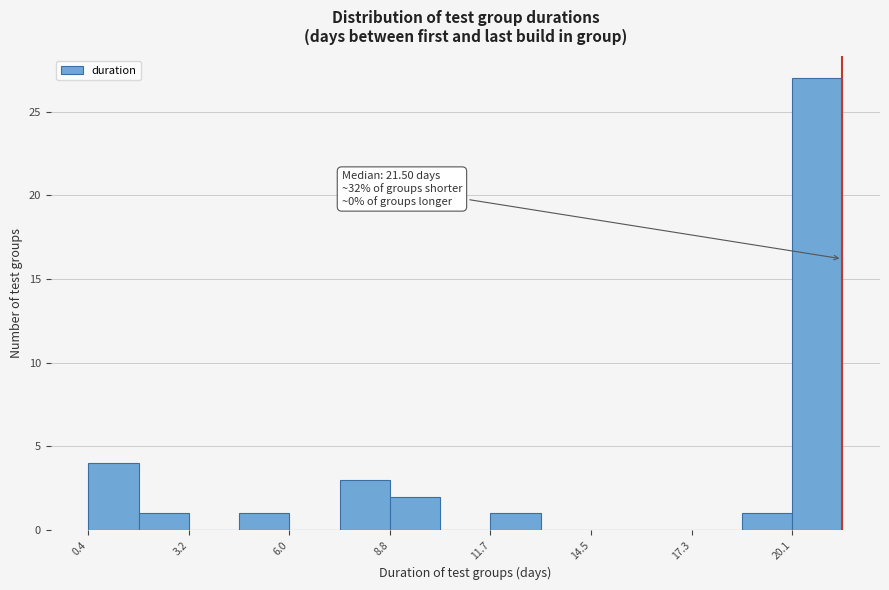

Read against the x-axis, roughly where is the centre of the tallest bar?

21.0